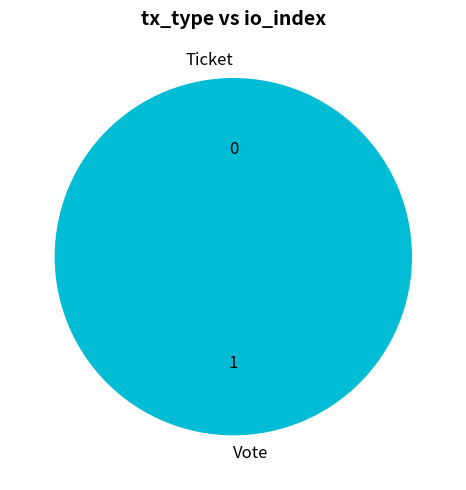

Between Vote and Ticket, which is larger?

Vote